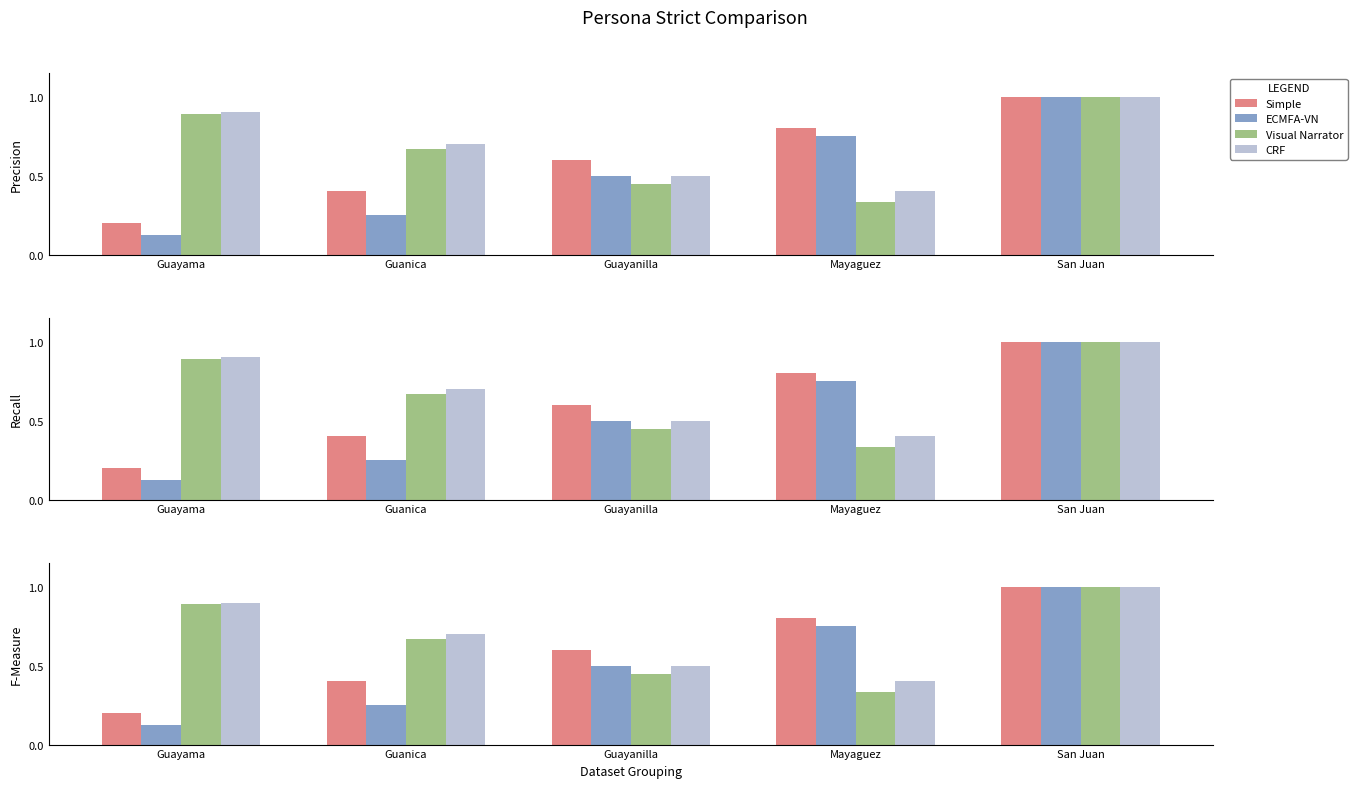

Count the ECMFA-VN values in the range 0 to 1.

5